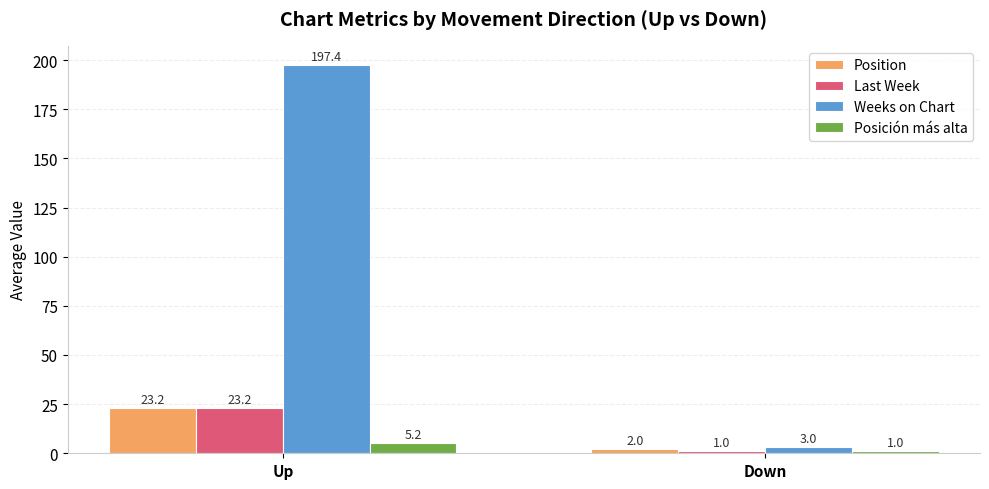

How many values in the Weeks on Chart series exceed 197?

1